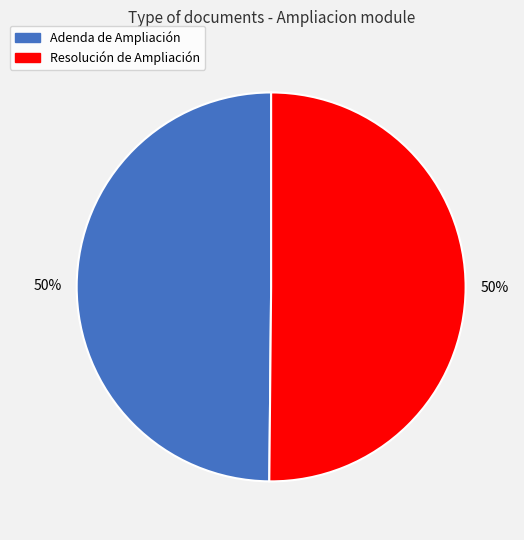

The Resolución de Ampliación slice represents 40% of the pie. True or false?

False